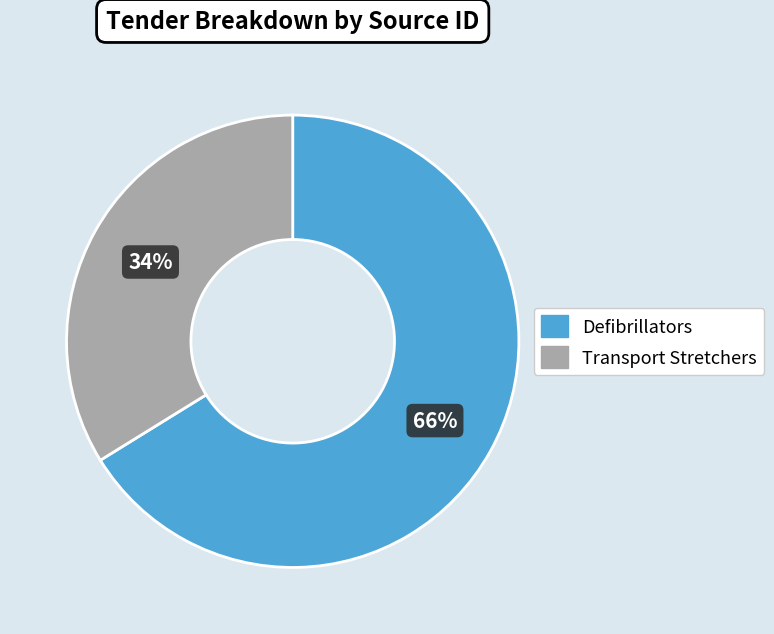

Count the number of slices in the pie.

2